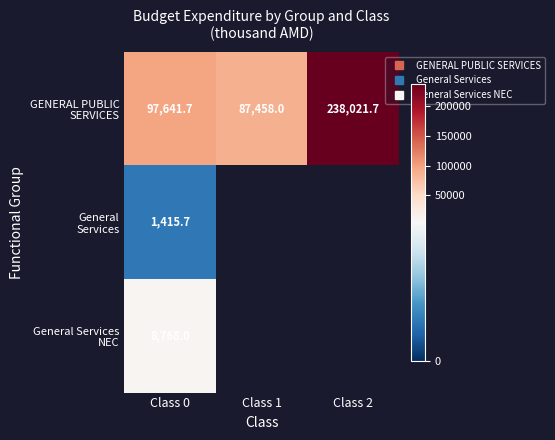

What is the difference between the highest and lowest values at Class 0?

96226.0